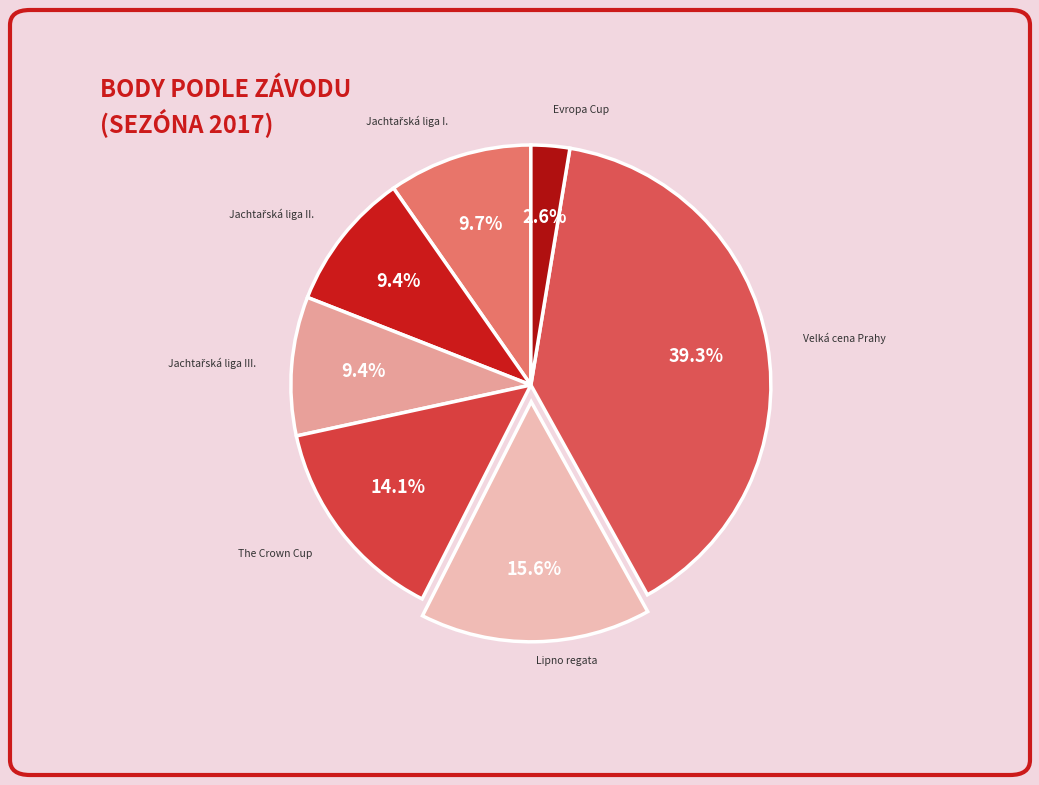

Is the sum of Evropa Cup and The Crown Cup greater than half?

No